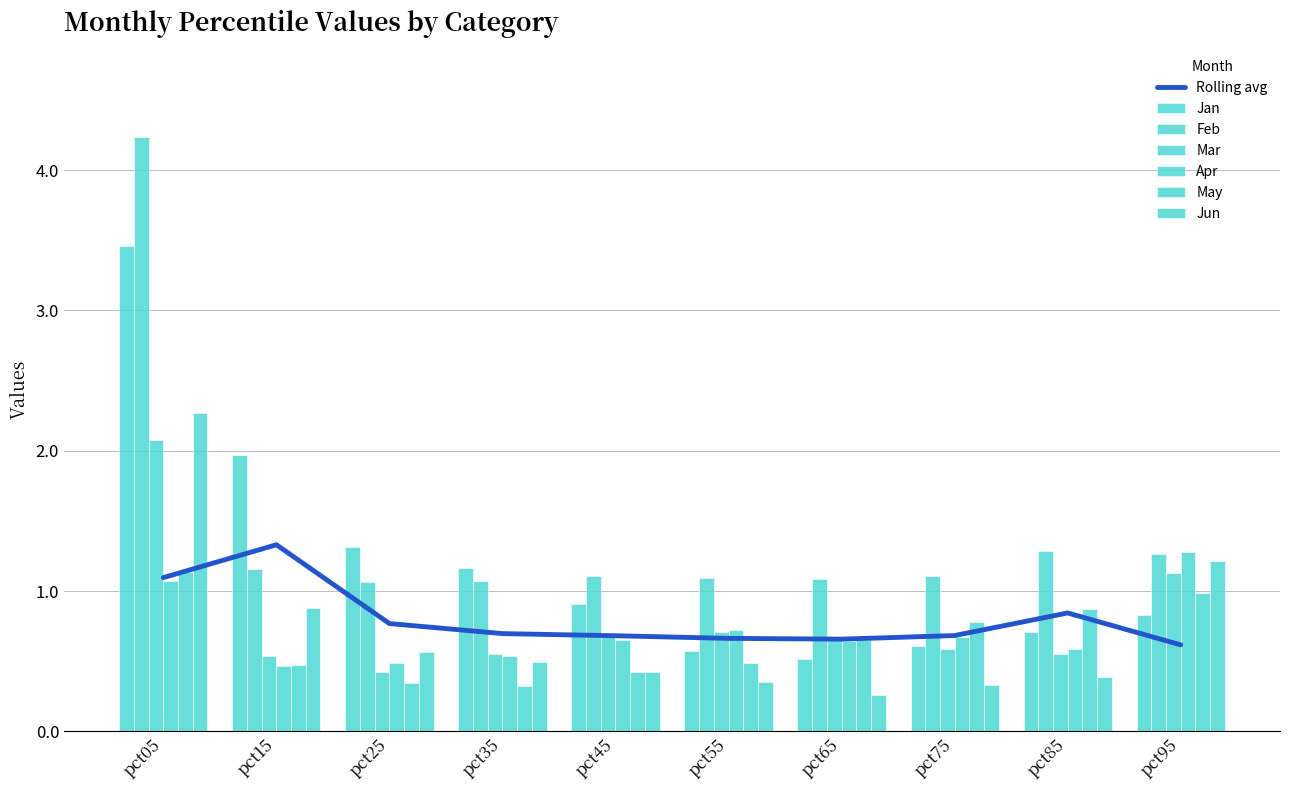

What is the value of the May bar at the 5th from the left?

0.4